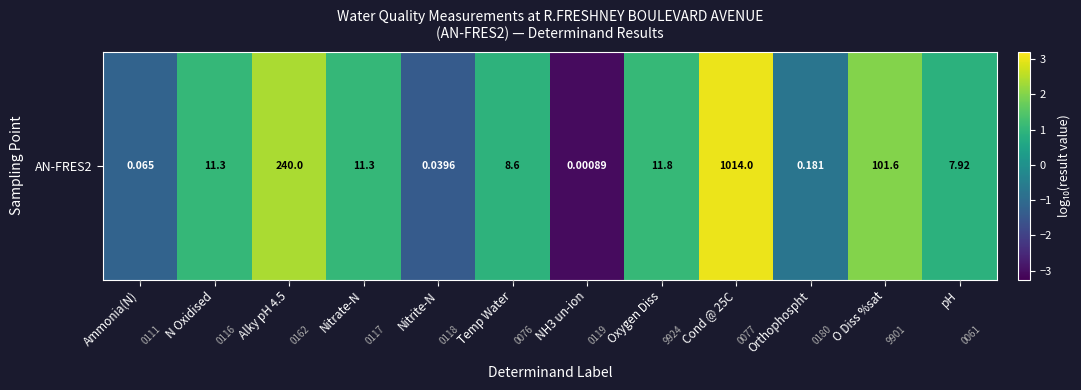

How many data points are less than 1?

6